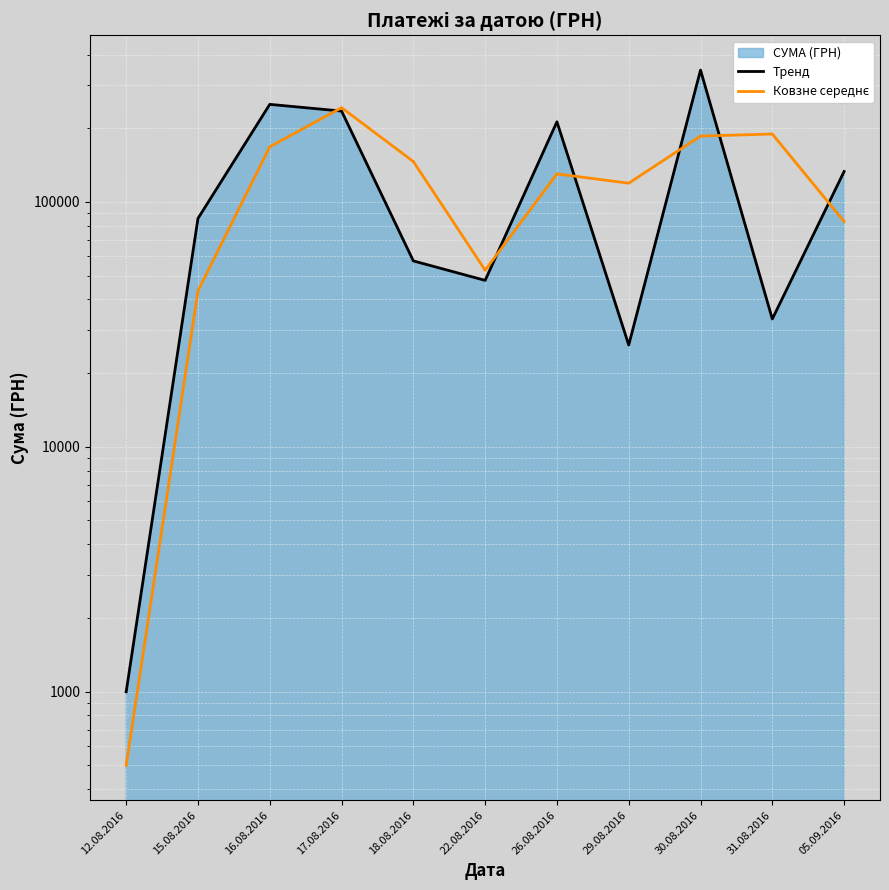

Reading left to right, list all the values displayed in this chart.

Тренд: 998.2	85650.0	250454.0	235124.7	57437.1	47830.8	212595.2	26048.1	345687.3	33257.9	133168.7
Ковзне середнє: 499.1	43324.1	168052.0	242789.4	146280.9	52634.0	130213.0	119321.7	185867.7	189472.6	83213.3